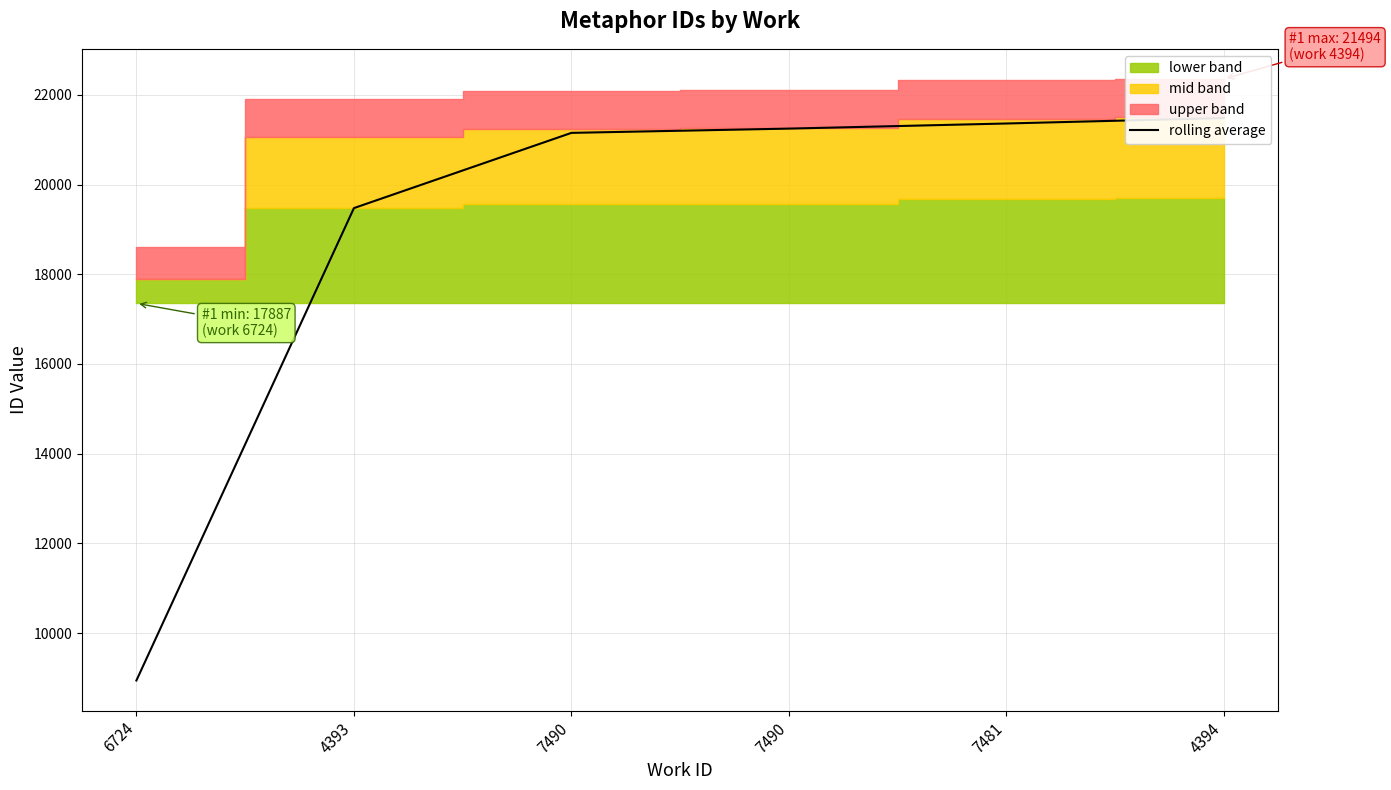

Is it true that the value at 7490 is 5203.9?

False